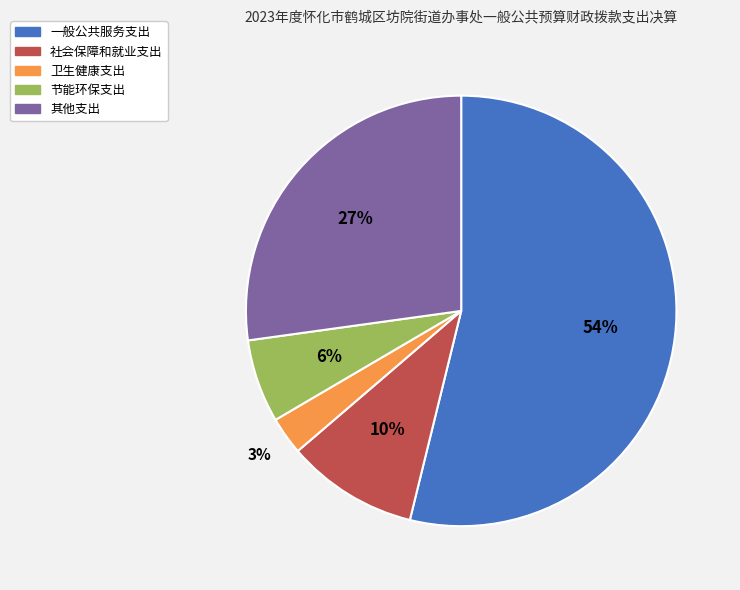

Which category accounts for the majority?

一般公共服务支出